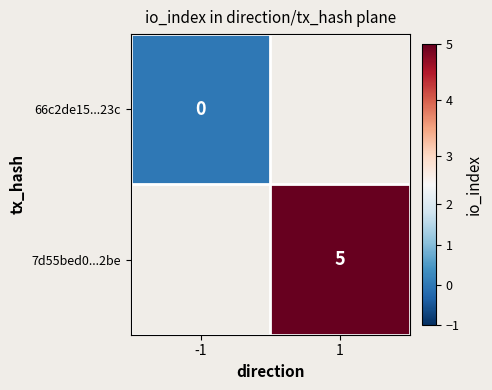

Is it true that 7d55bed0...2be equals 5 at 1?

True